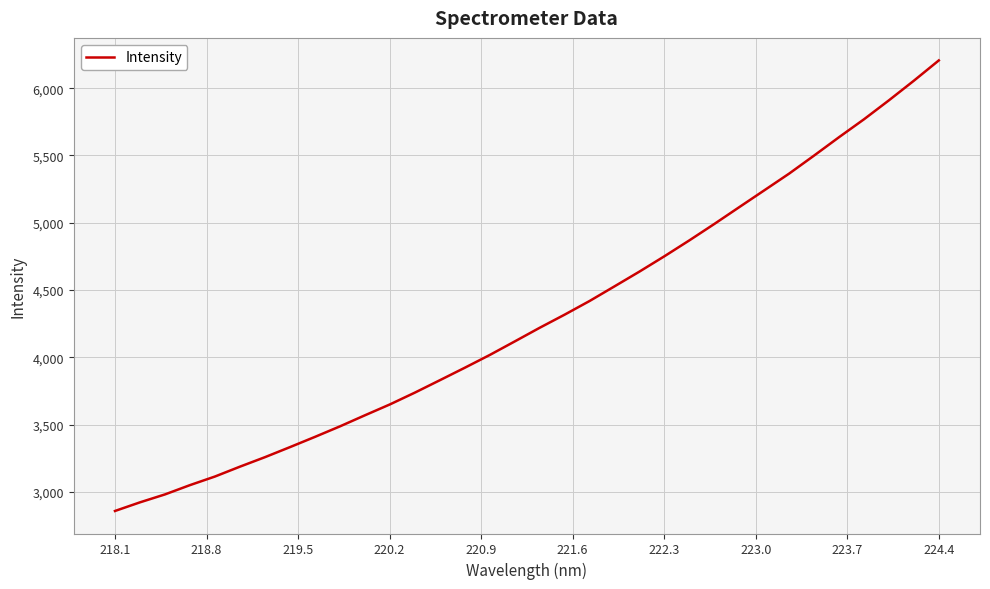

What is the difference between the maximum and minimum values?

3347.1